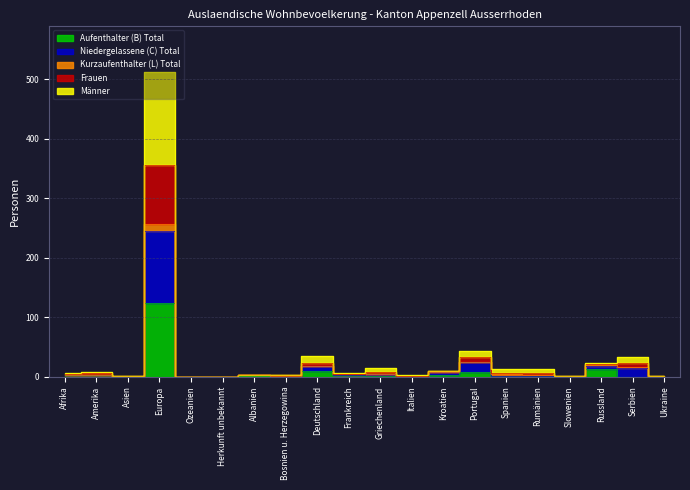

At which label does Männer reach its minimum?

Ozeanien